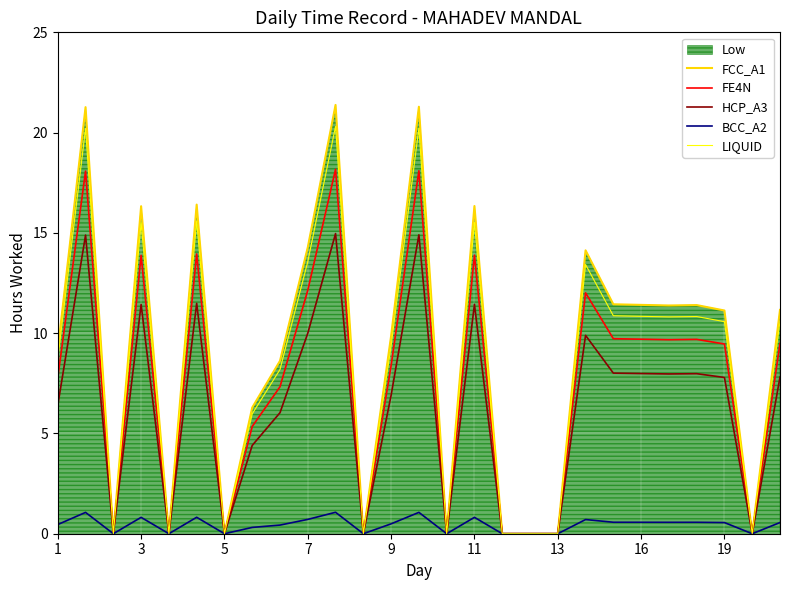

What is the approximate value of LIQUID at 3?

15.5